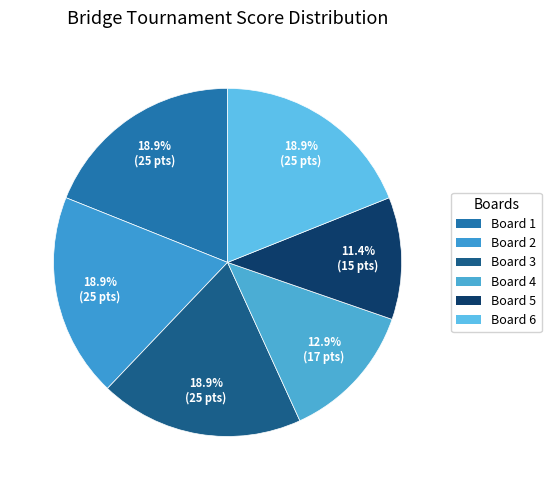

Count the number of slices in the pie.

6